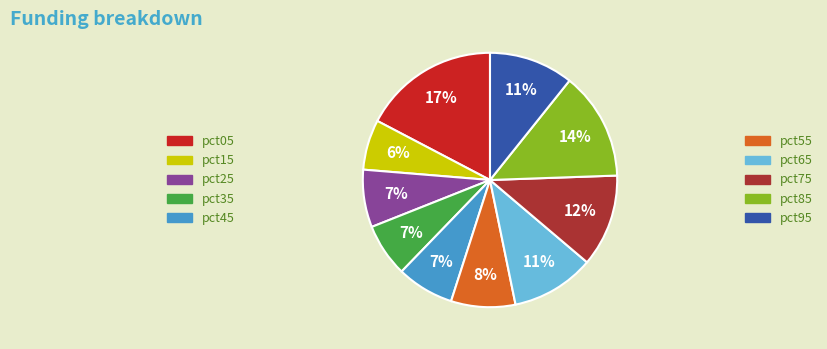

How many slices are in this pie chart?

10